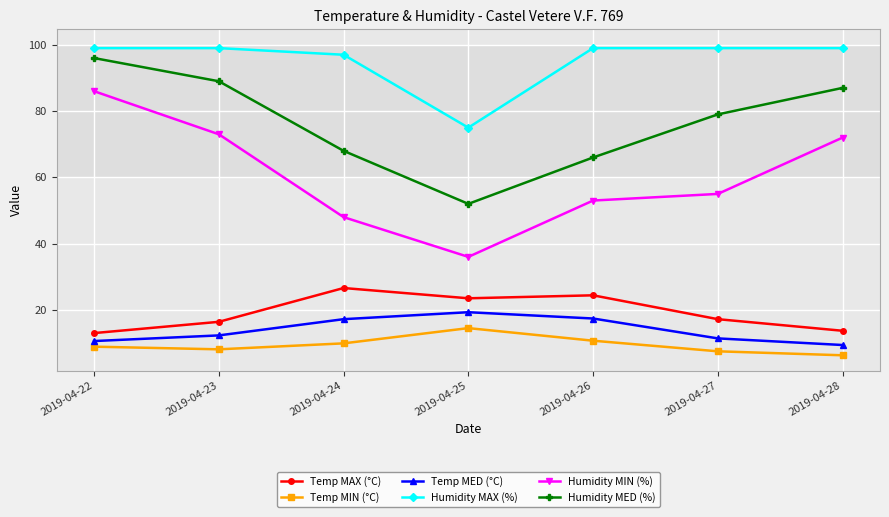

What is the value of the Humidity MAX (%) point at the 4th from the left?

75.0